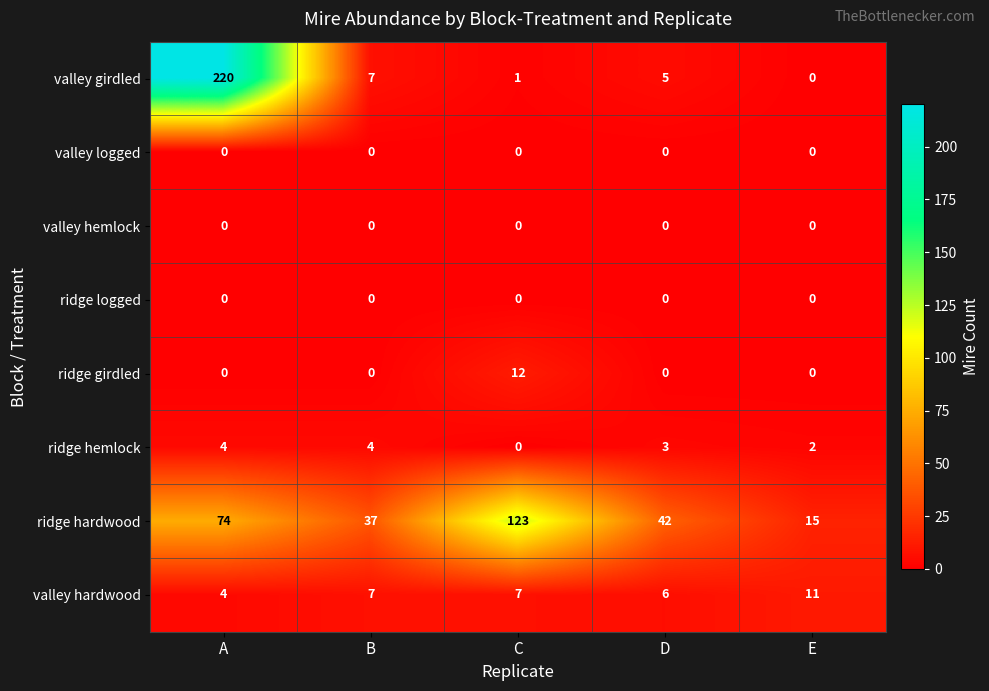

At which category is the sum across all series the highest?

A